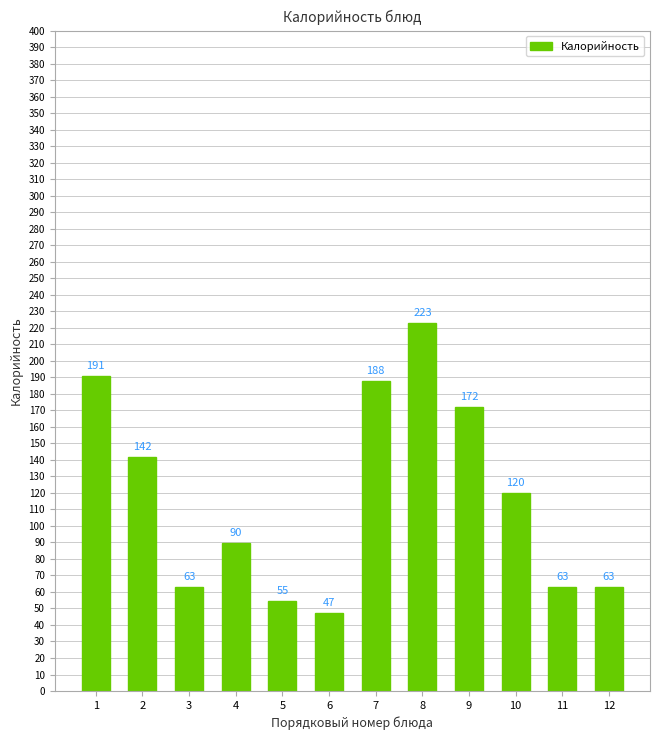

Which category has the highest value across all series?

8